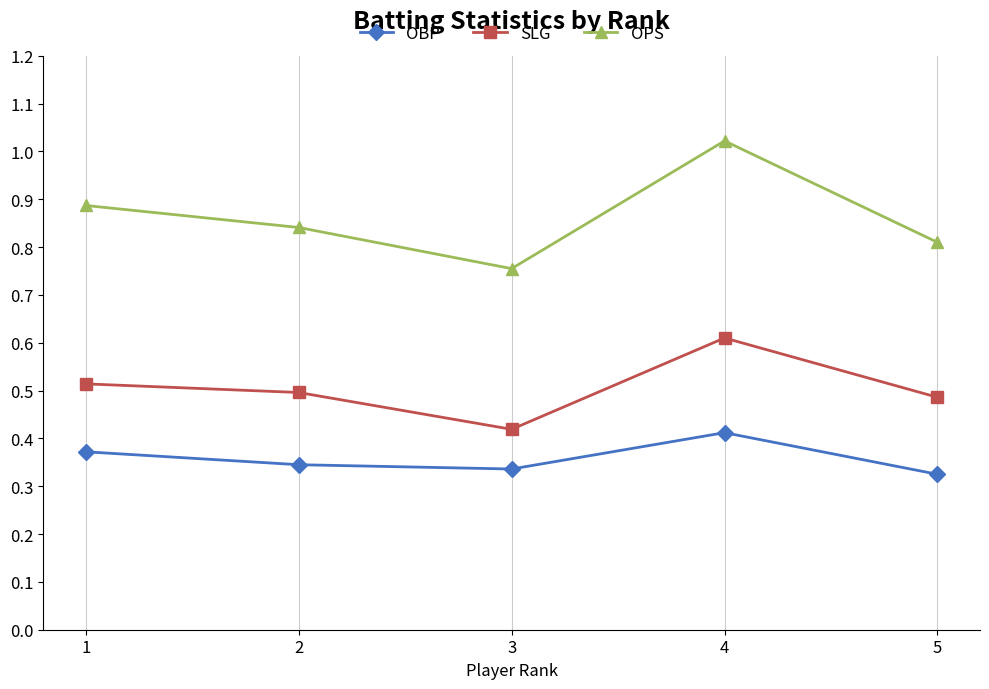

Rank the series by their average value, from lowest to highest.

OBP, SLG, OPS